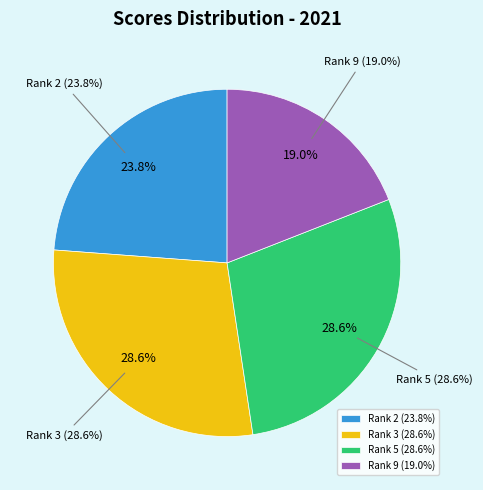

Is there any slice that represents more than half of the pie?

No